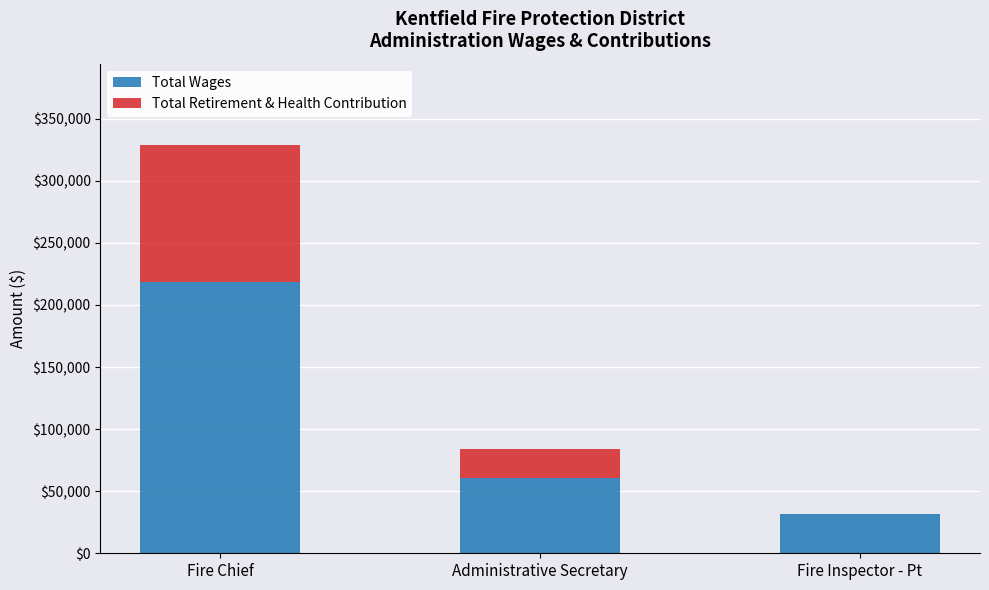

Reading left to right, transcribe the values for Total Wages.

Fire Chief=218253	Administrative Secretary=60896	Fire Inspector - Pt=31995